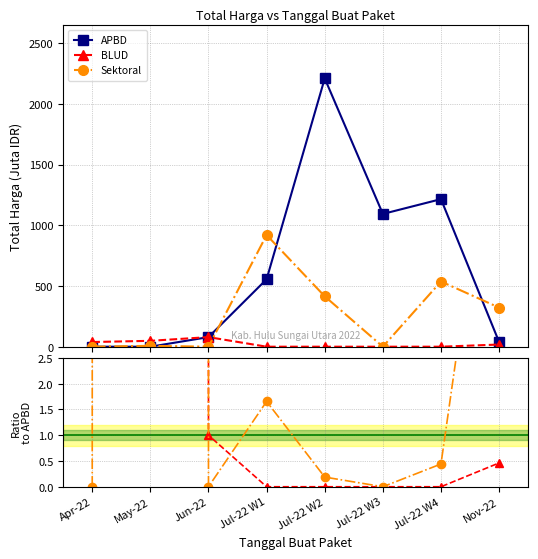

Is it true that Sektoral equals 0.0 at Jul-22 W3?

True